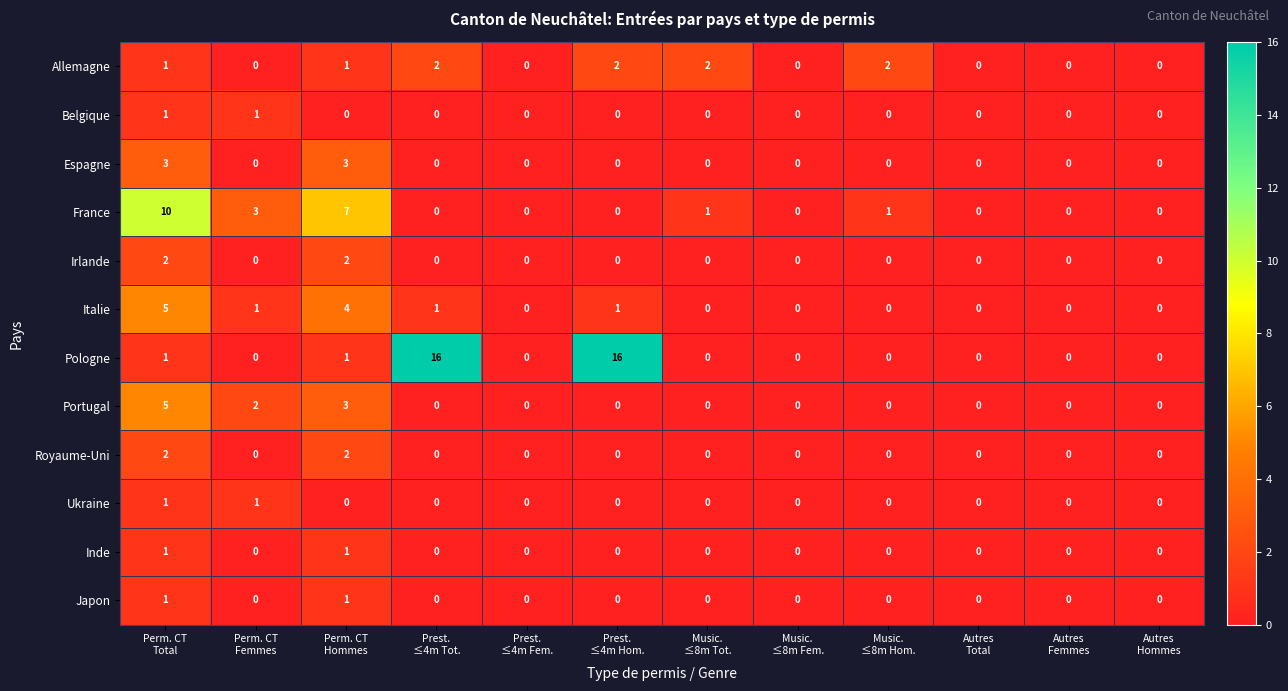

What is the difference between the maximum and second lowest values in the France series?

10